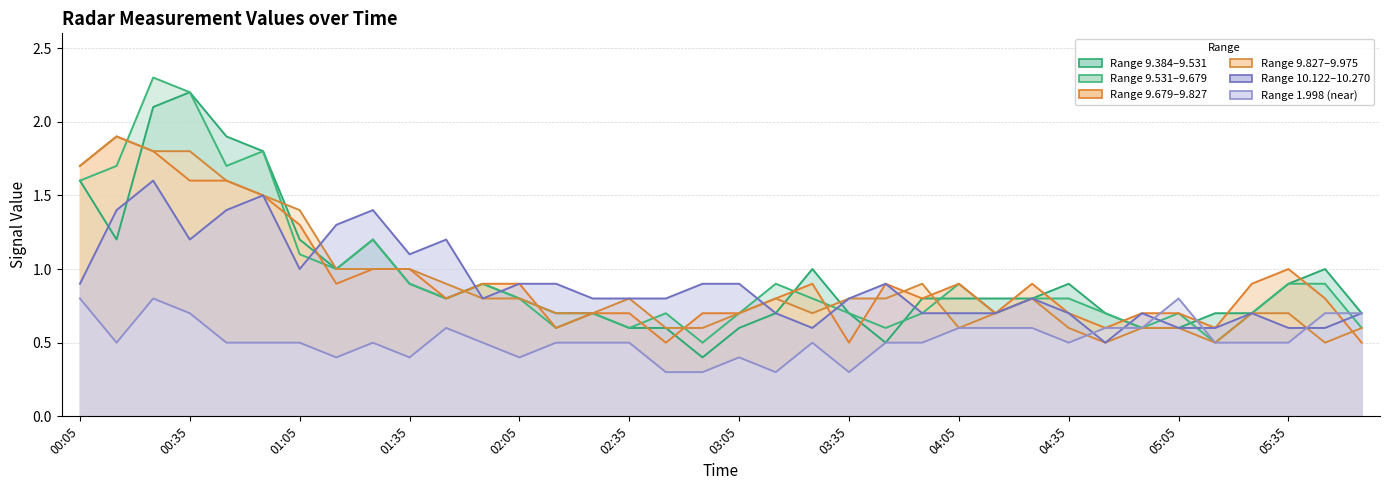

What is the minimum value shown in the chart?

0.3